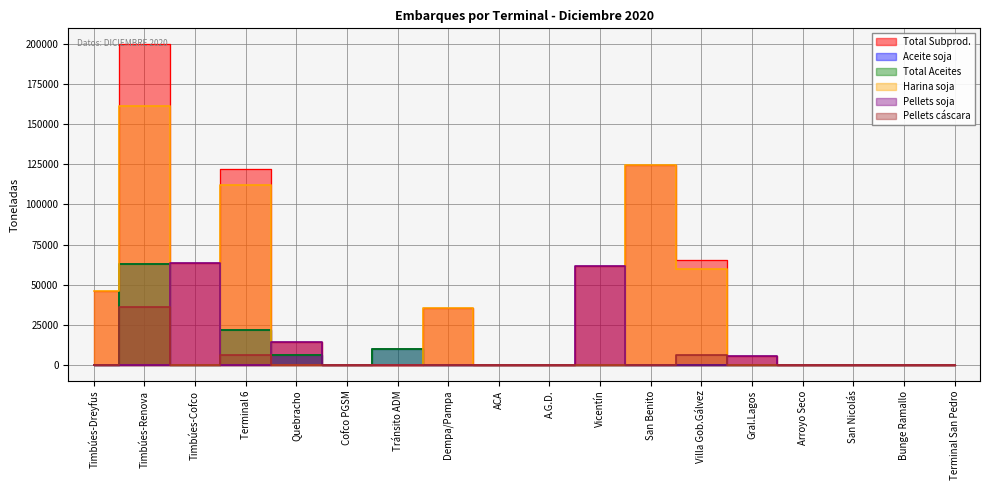

What is the spread (max minus min) of values at Gral.Lagos?

5200.0